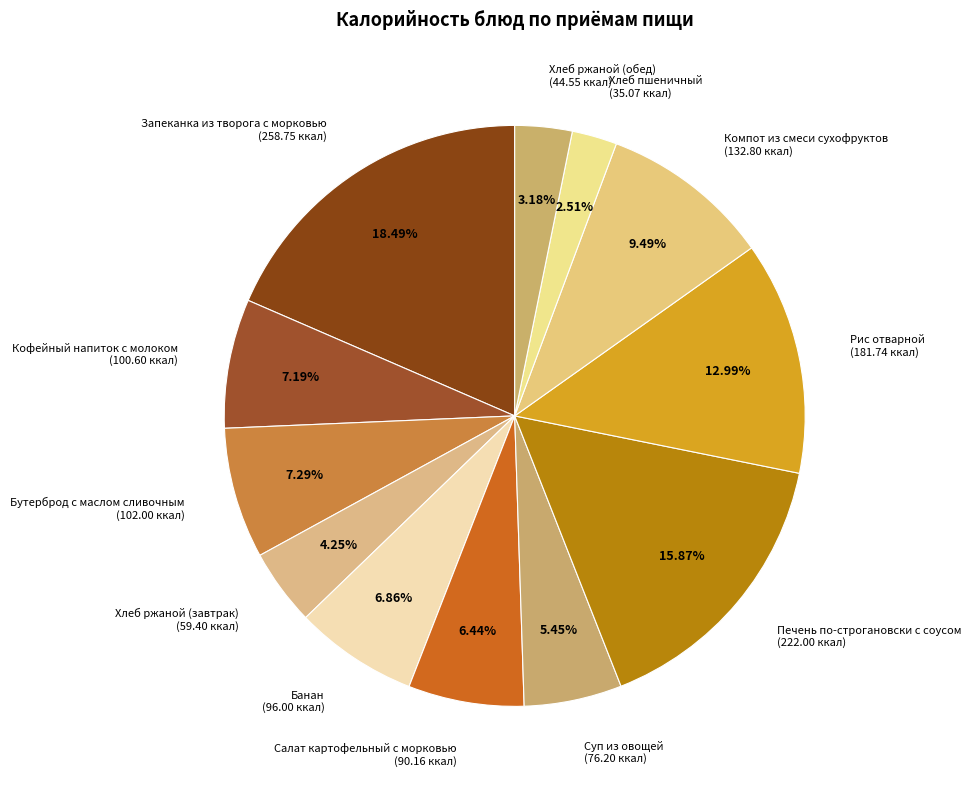

To the nearest percent, what portion does Рис отварной represent?

13%